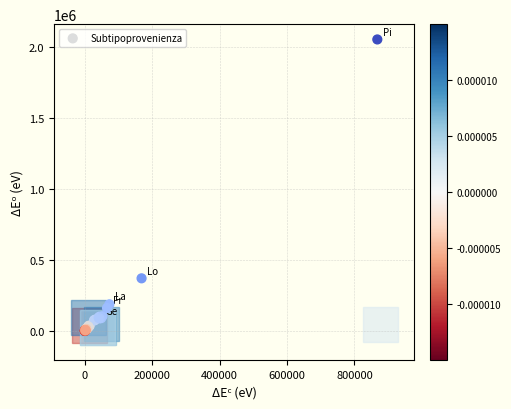

What Y value in the scatter plot is closest to 1025249?

369593